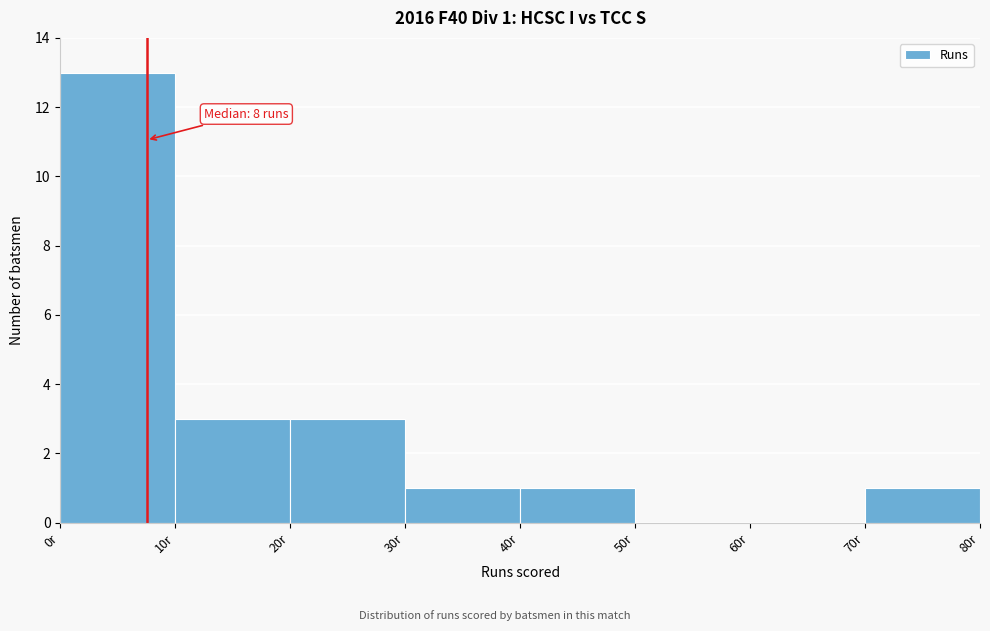

Over which range of the x-axis is the bar tallest?

0 to 10